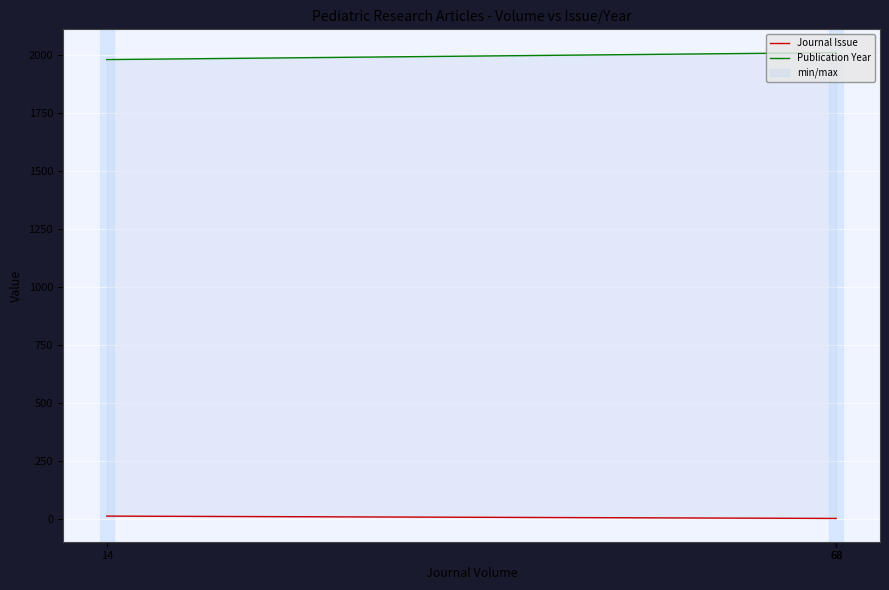

Which has a higher value, 68 or 68?

68